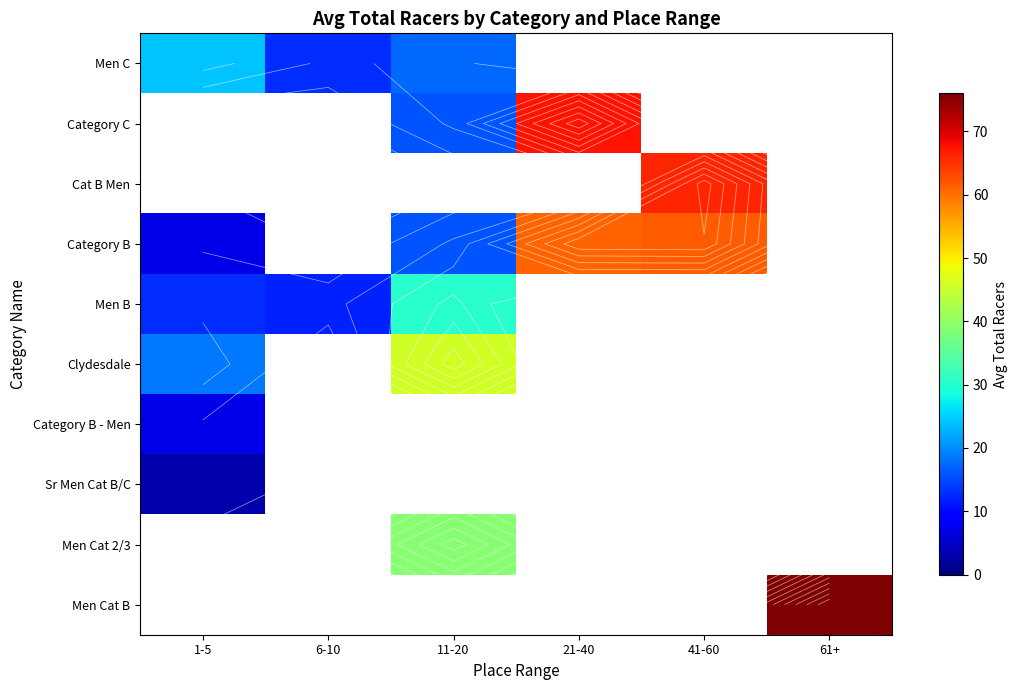

Which has a higher value, 6-10 or 41-60?

41-60